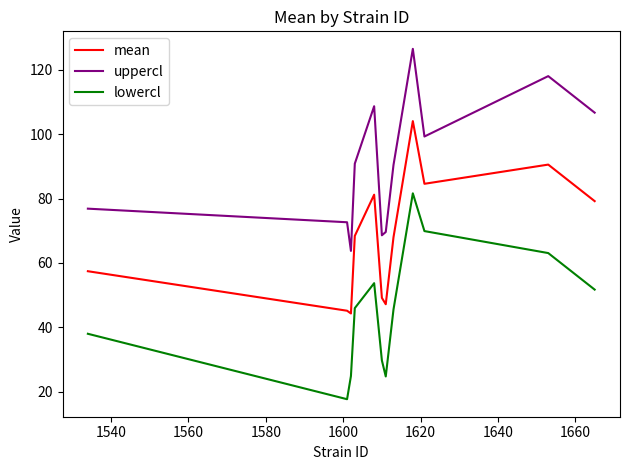

Which series has the largest total across all categories?

uppercl